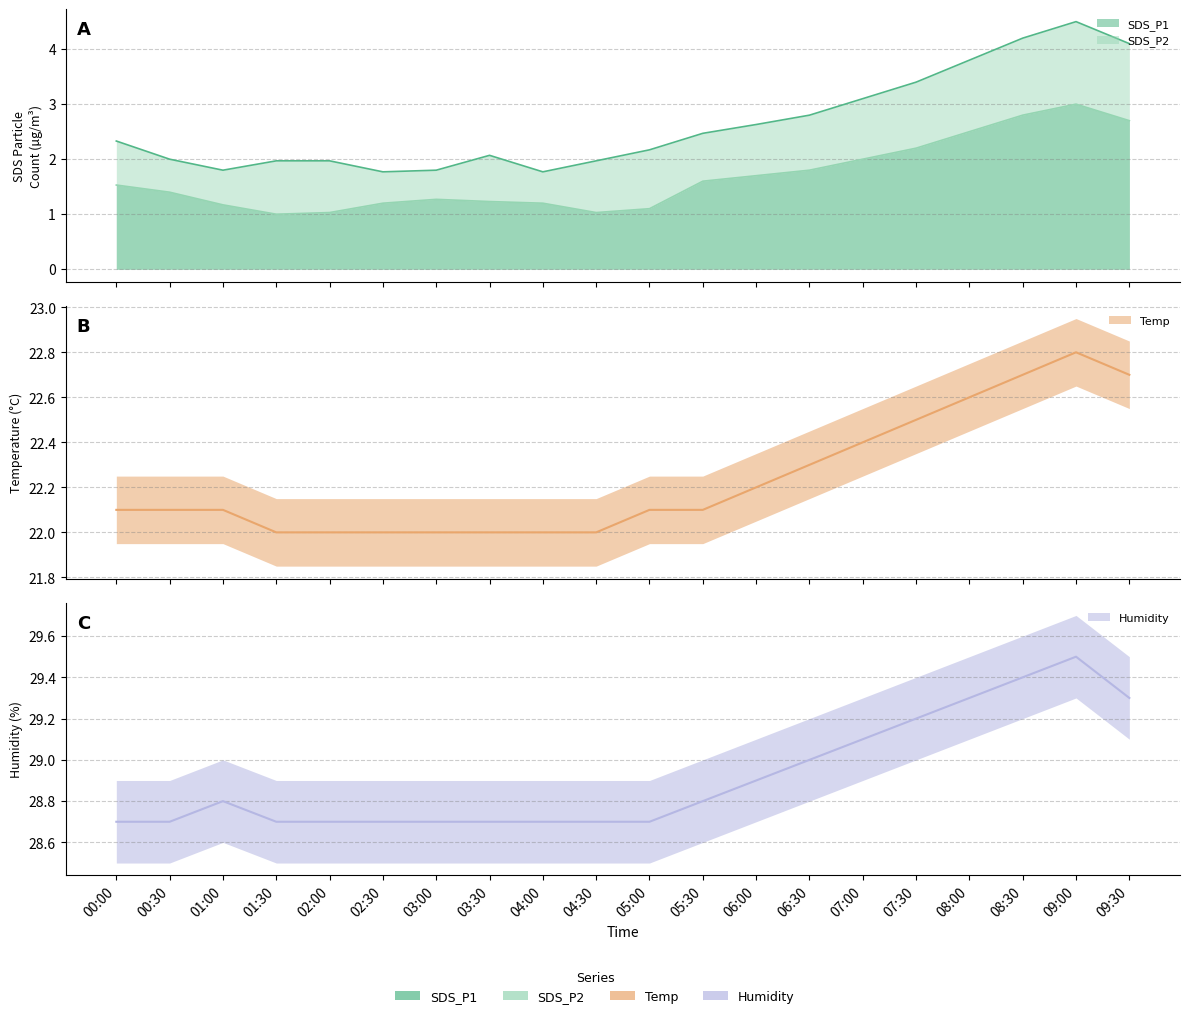

Read the Temp value at 00:30.

22.1